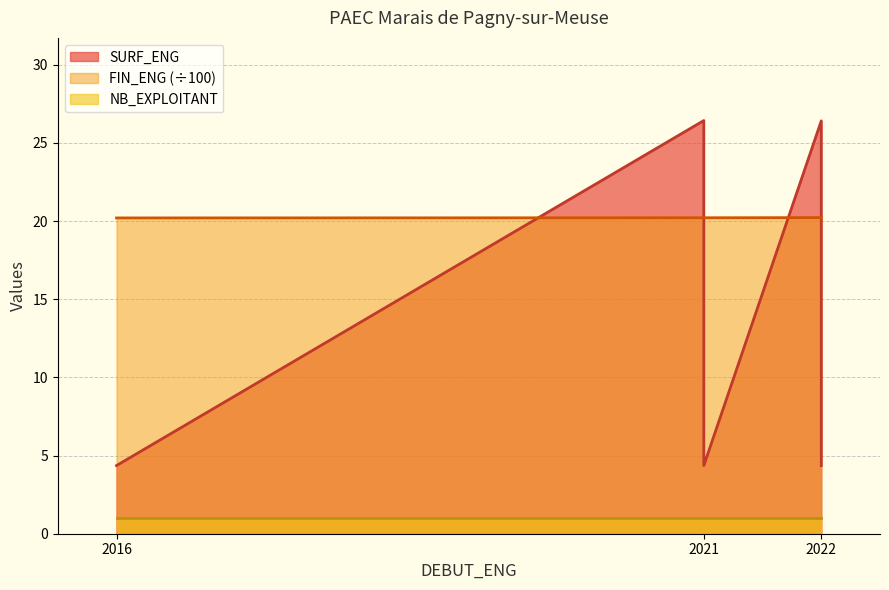

True or false: FIN_ENG has a value of 20.2 at 2021.

True